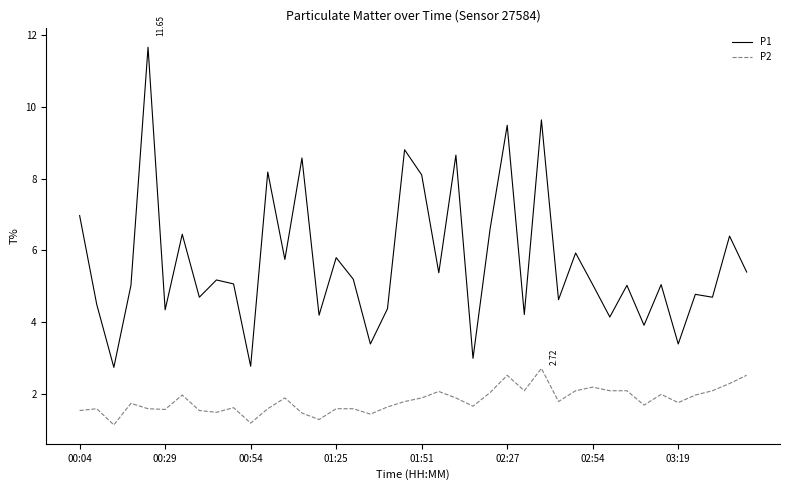

Is this an area chart (filled region under the line)?

No